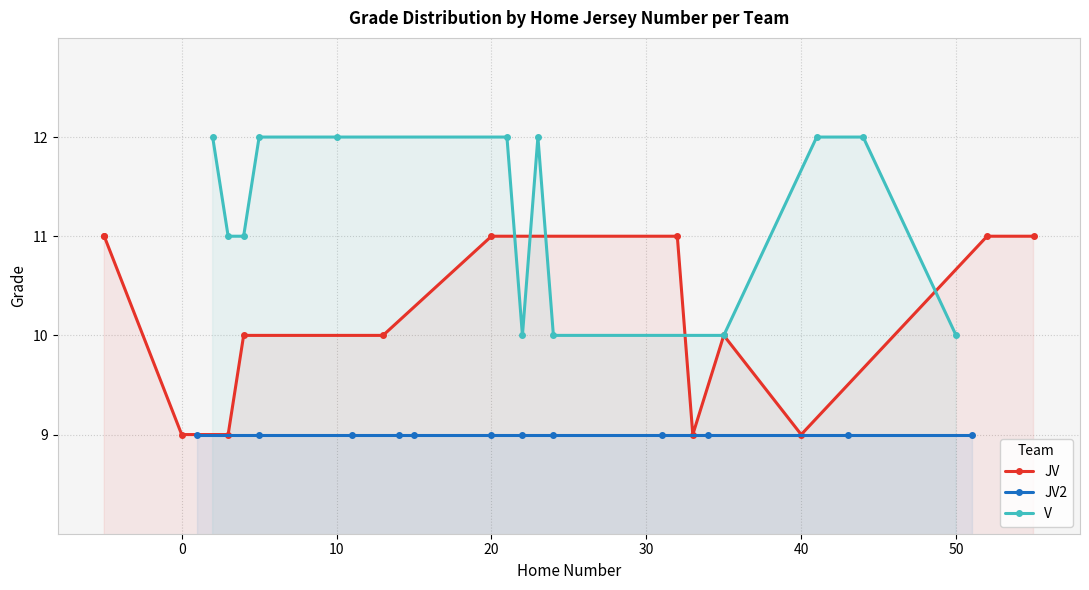

True or false: V has more than 0 points higher than both neighbors.

True